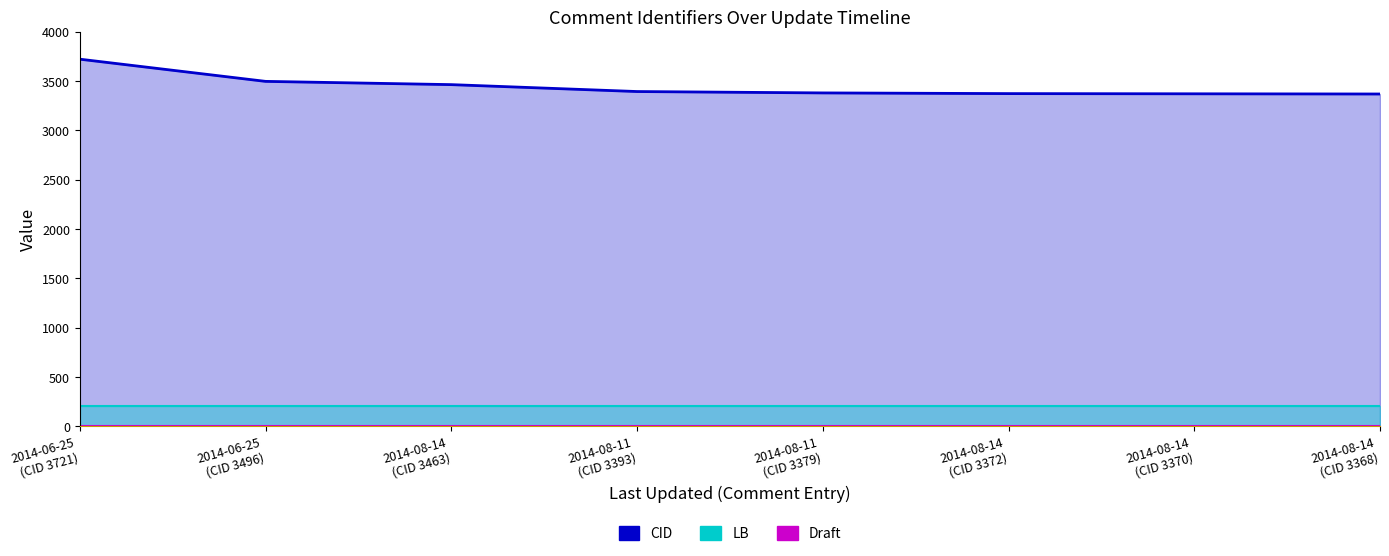

At which category does the chart reach its peak across all series?

2014-06-25
(CID 3721)